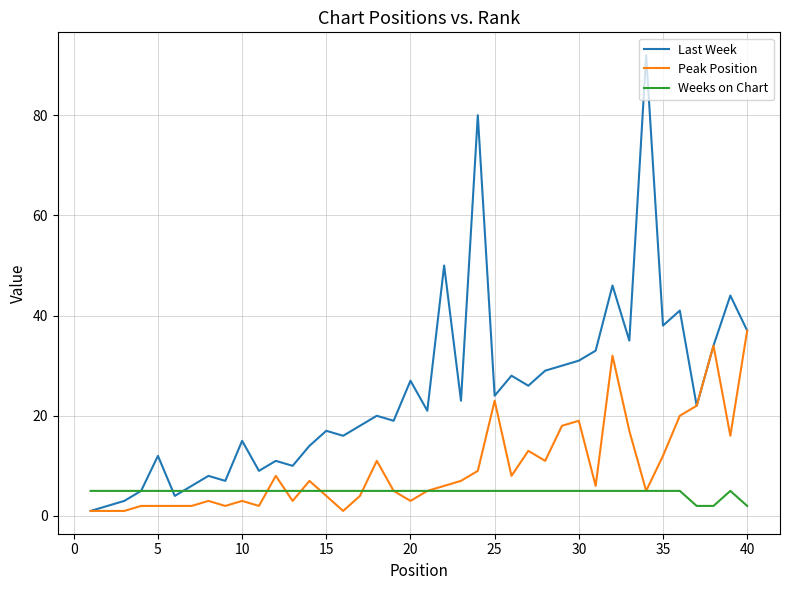

How many interior local valleys does the Last Week series have?

13